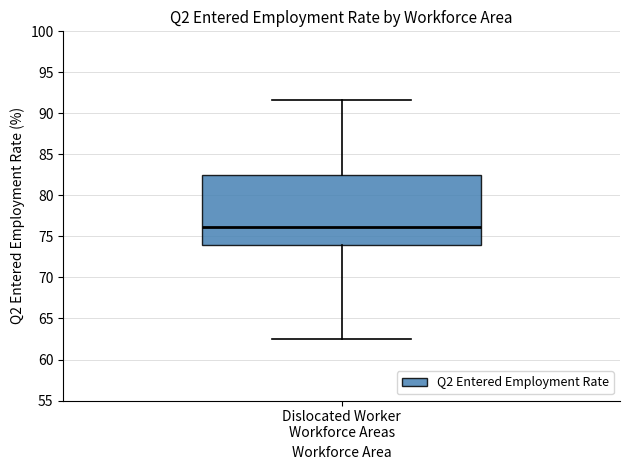

Read this box plot against the y-axis: the position of the median line, the range covered by the box, and the ends of both whiskers. The values are not printed on the chart, so give them approximately, as read against the axis.

median 76.0, box 74.0 to 82.5, whiskers 62.5 to 91.5